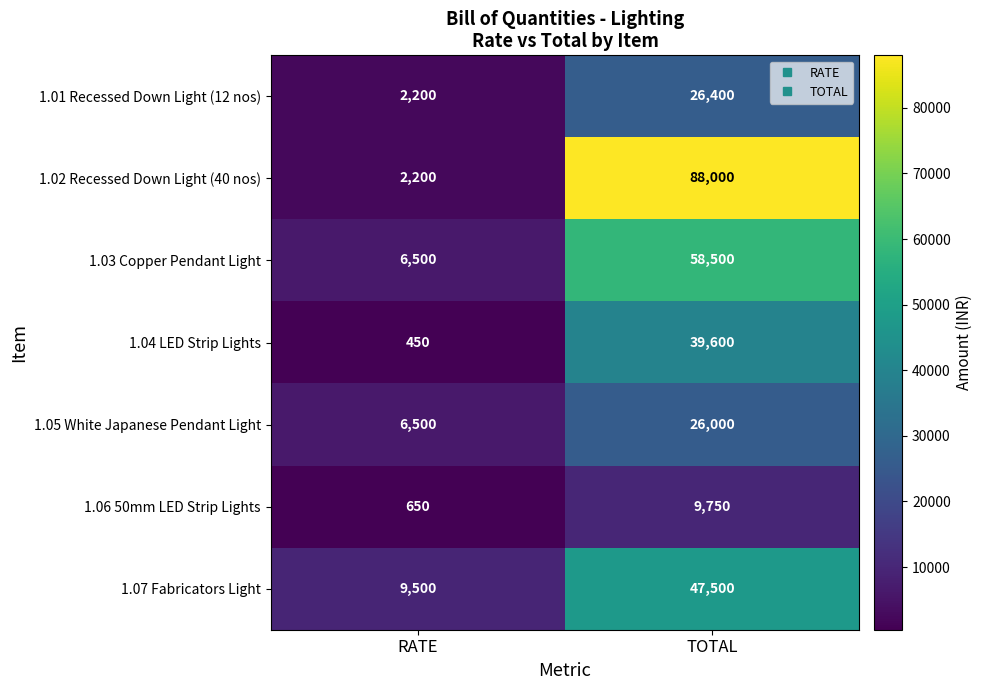

Which category has the lowest value across all series?

RATE